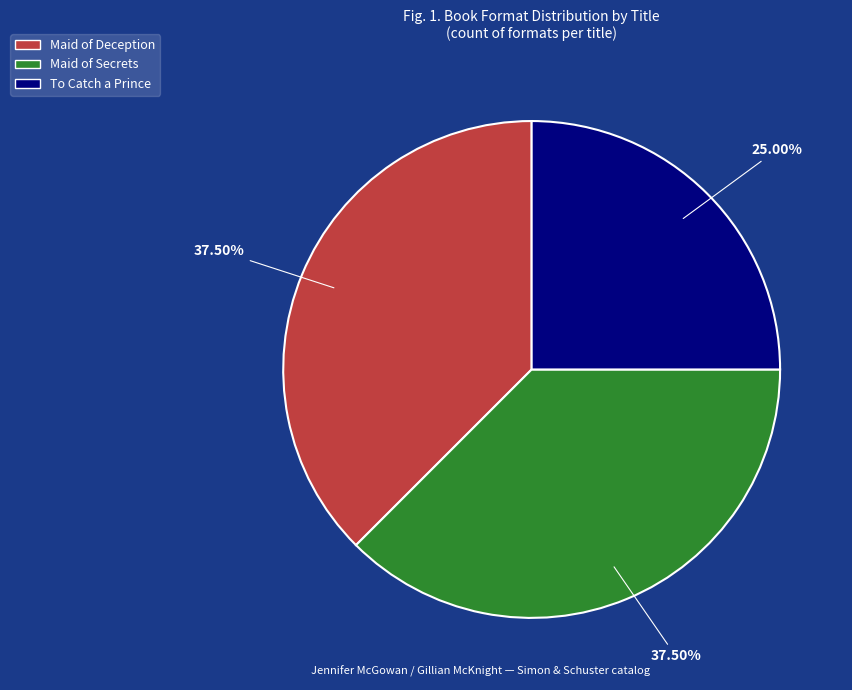

Is the sum of To Catch a Prince and Maid of Deception greater than half?

Yes